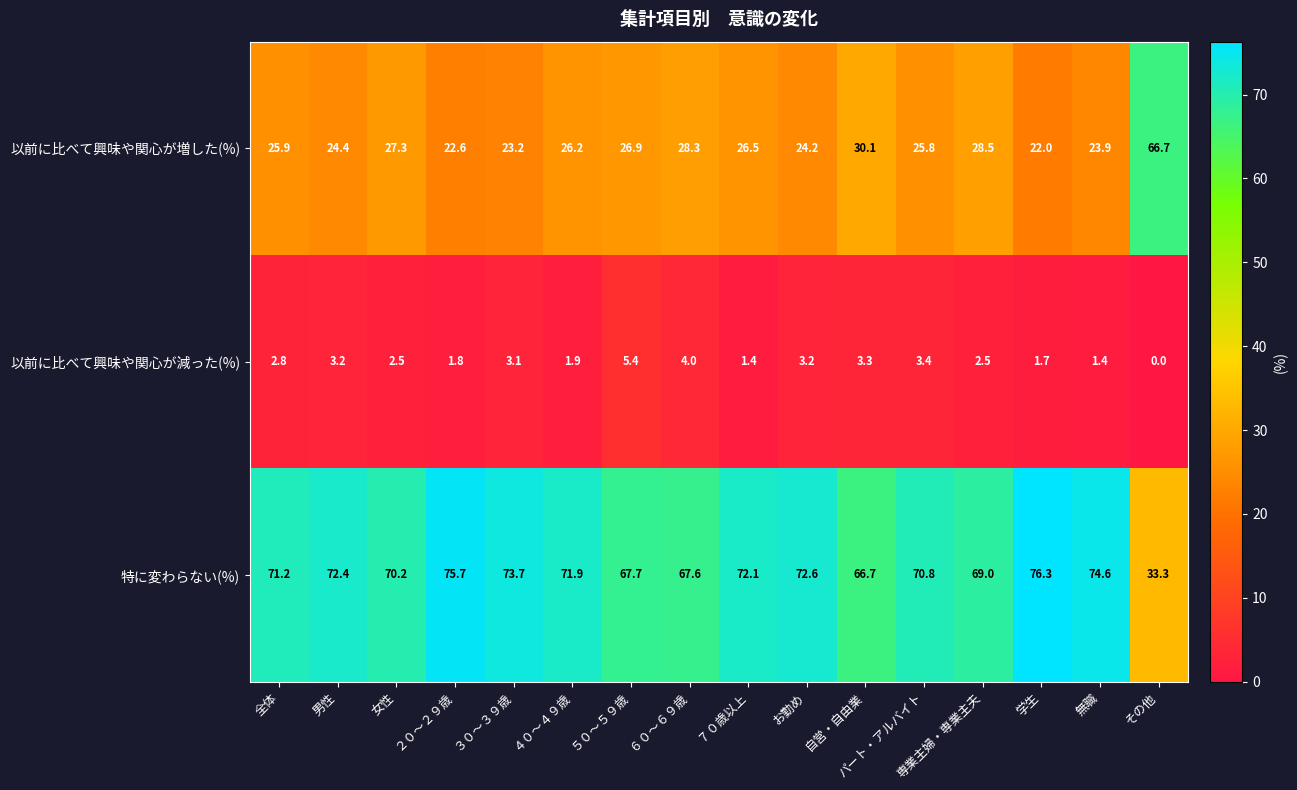

What is the difference between the maximum and second lowest values in the 以前に比べて興味や関心が減った(%) series?

4.0